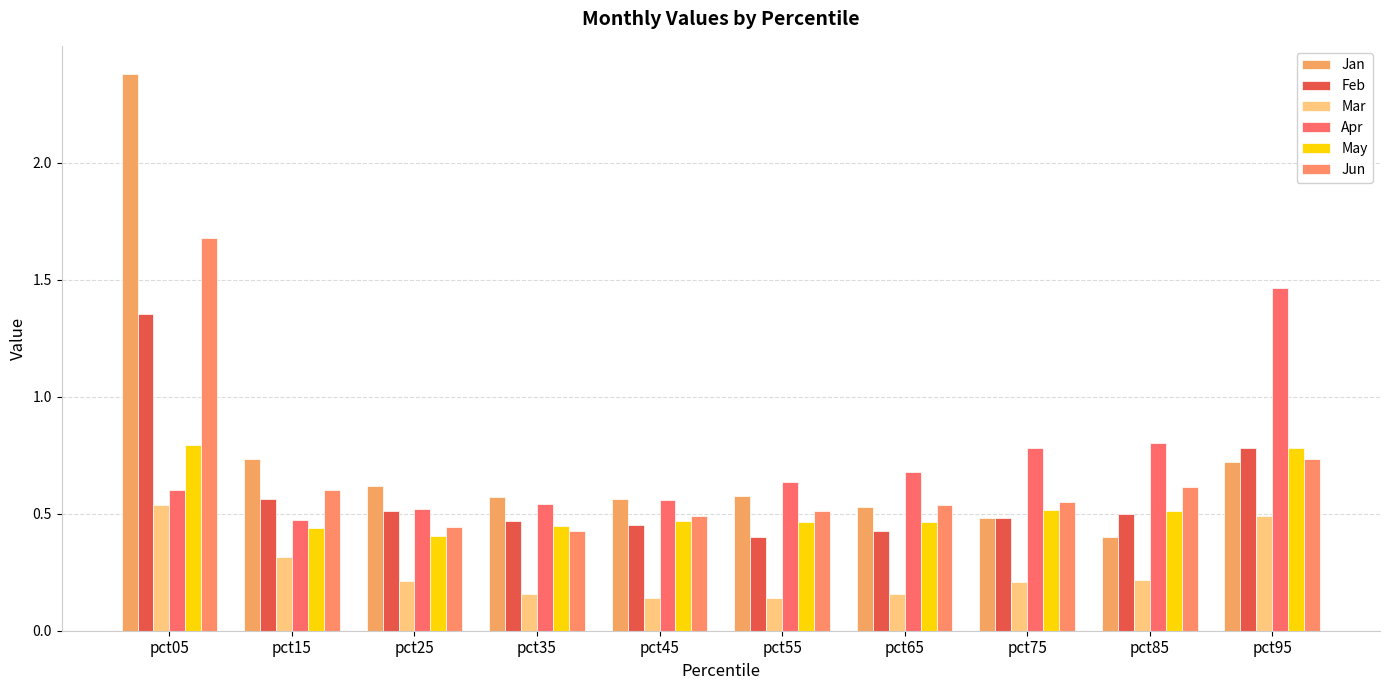

How many bars are there in each group?

6